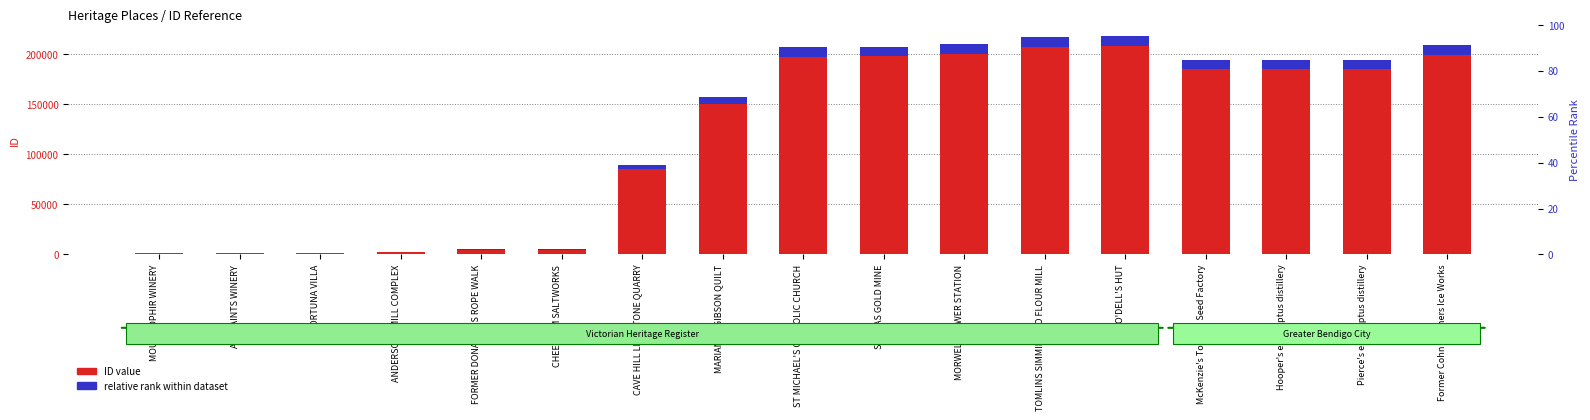

Is it true that relative rank equals 65.7 at ANDERSONS MILL COMPLEX?

True